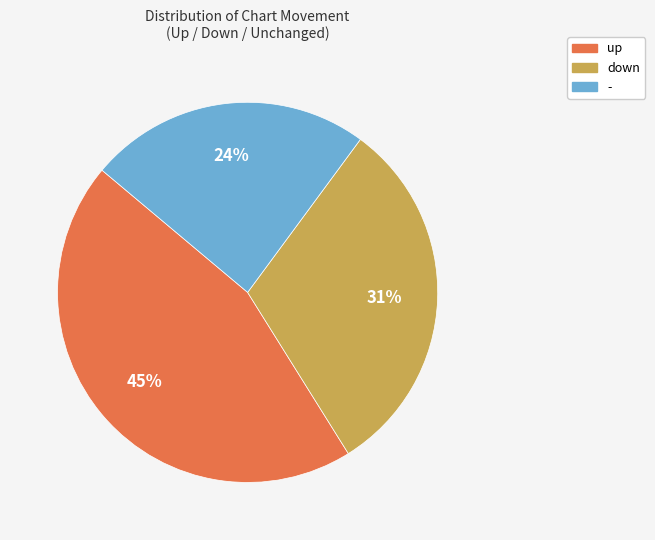

To the nearest percent, what is the difference between the largest and smallest slice percentages?

21%